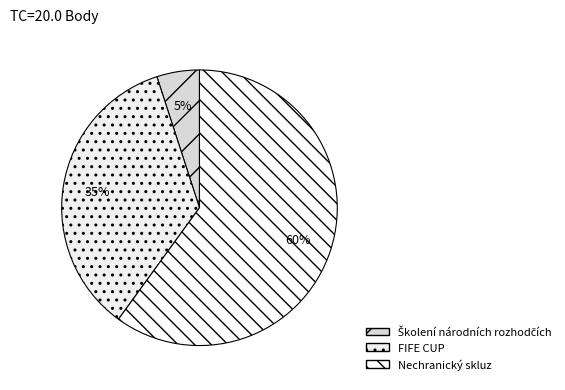

Is there a majority slice in this chart?

Yes